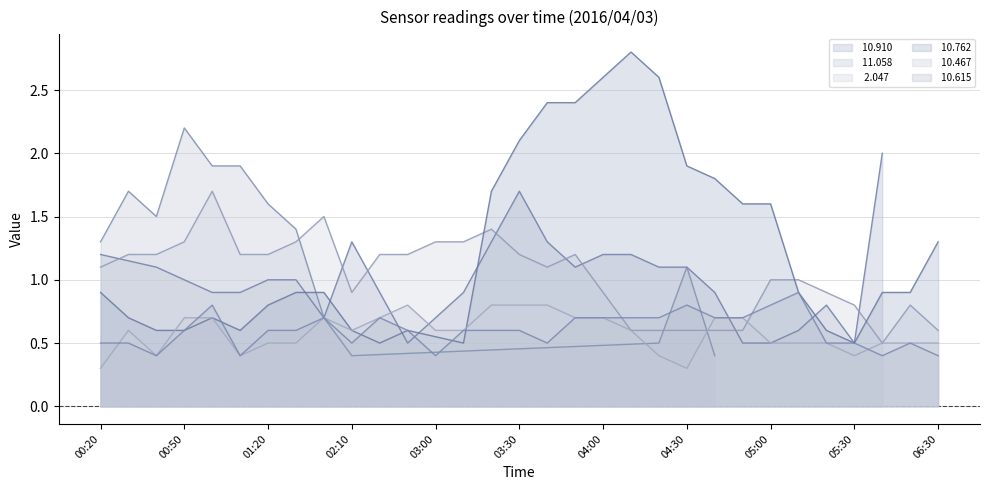

Between which two adjacent categories do  10.615 and  10.467 first intersect?

2016/04/03 00:20 and 2016/04/03 00:30